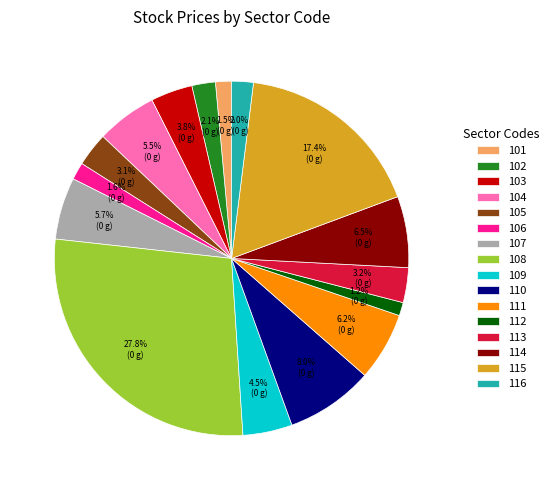

How many segments does this pie chart have?

16